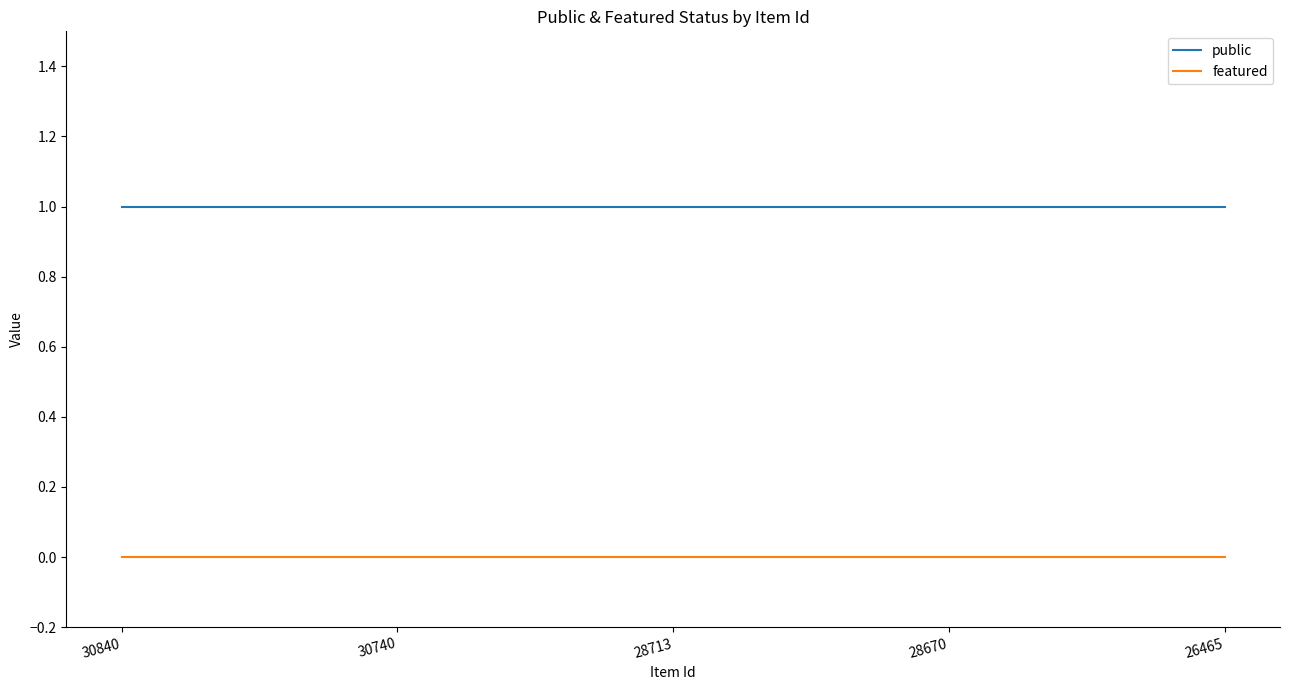

Which series has the largest total across all categories?

public